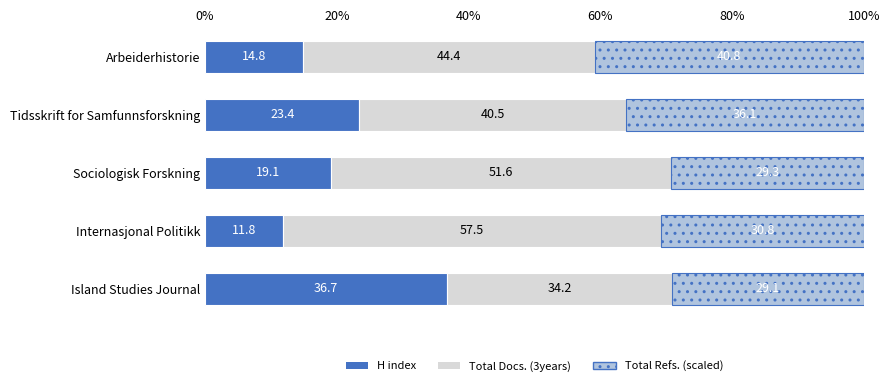

What are all the series names shown in the legend?

H index, Total Docs. (3years), Total Refs. (scaled)